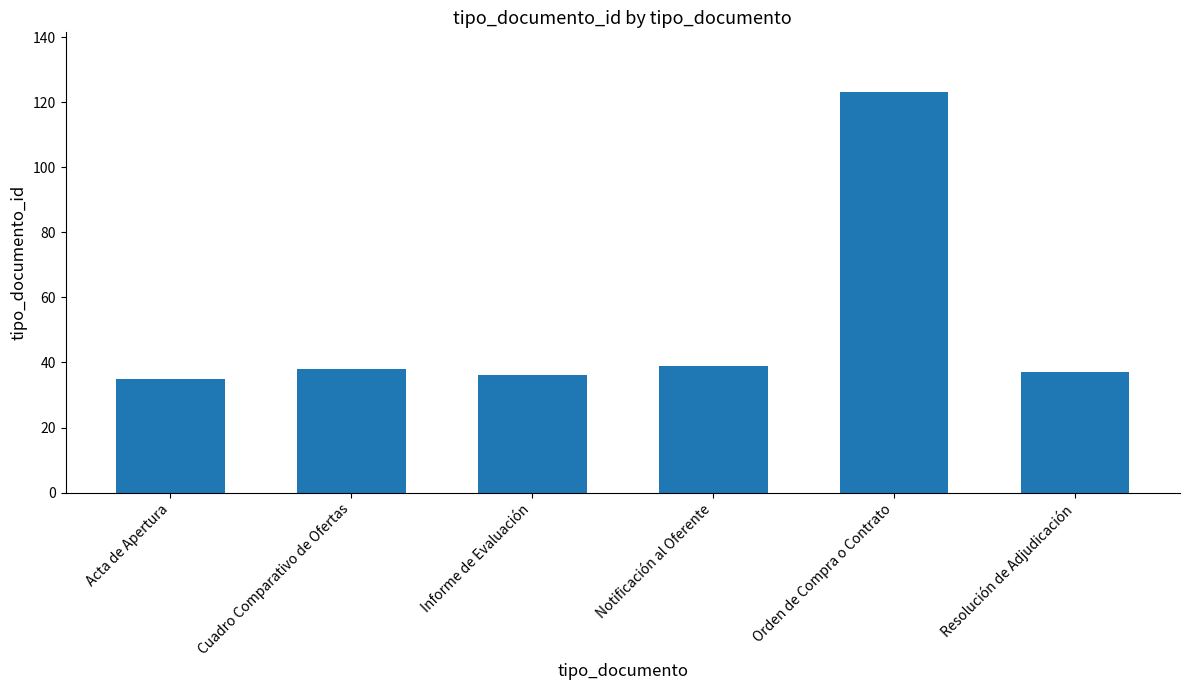

What is the maximum value shown in the chart?

123